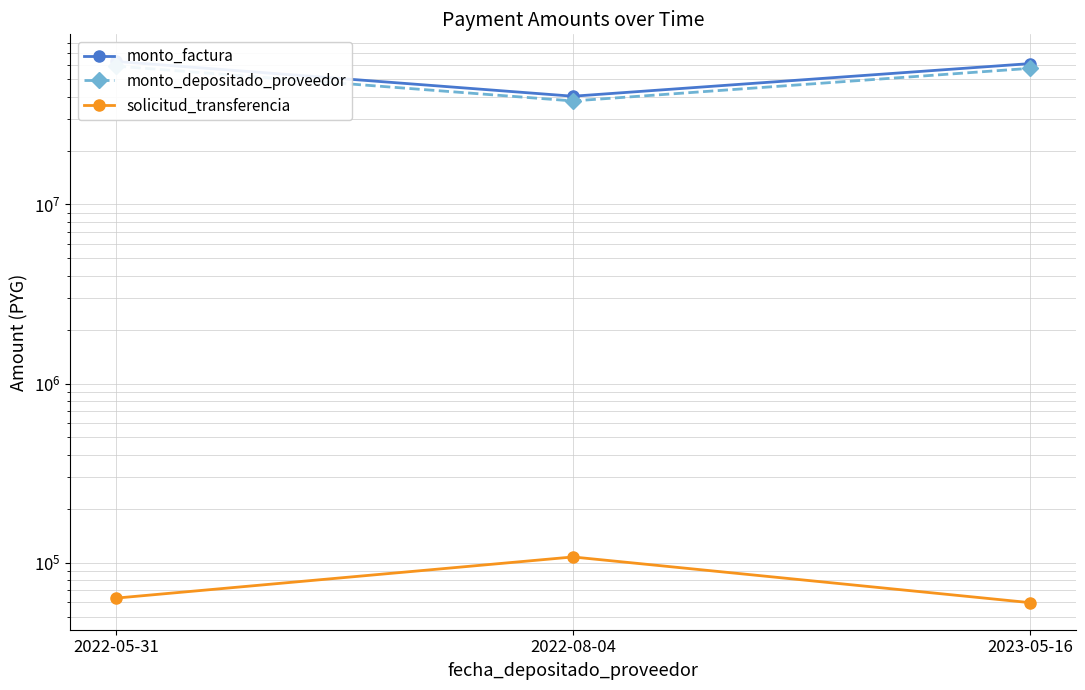

Which category has the lowest value in the monto_depositado_proveedor series?

2022-08-04